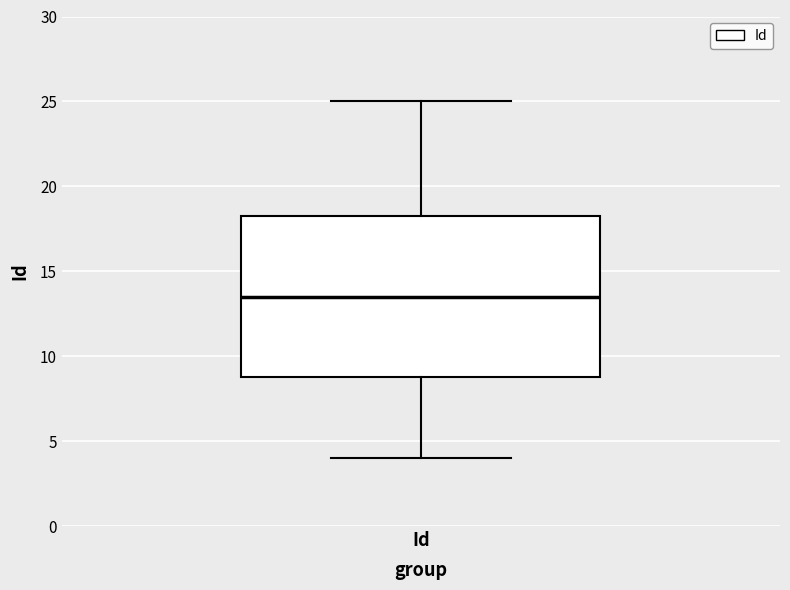

Read this box plot against the y-axis: the position of the median line, the range covered by the box, and the ends of both whiskers. The values are not printed on the chart, so give them approximately, as read against the axis.

median 13.5, box 9.0 to 18.5, whiskers 4.0 to 25.0